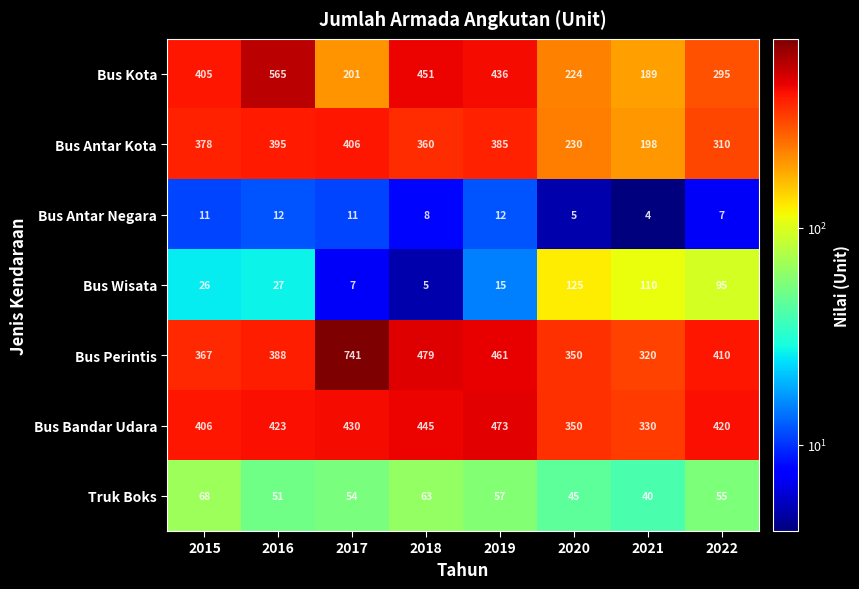

What is the maximum value shown in the chart?

741